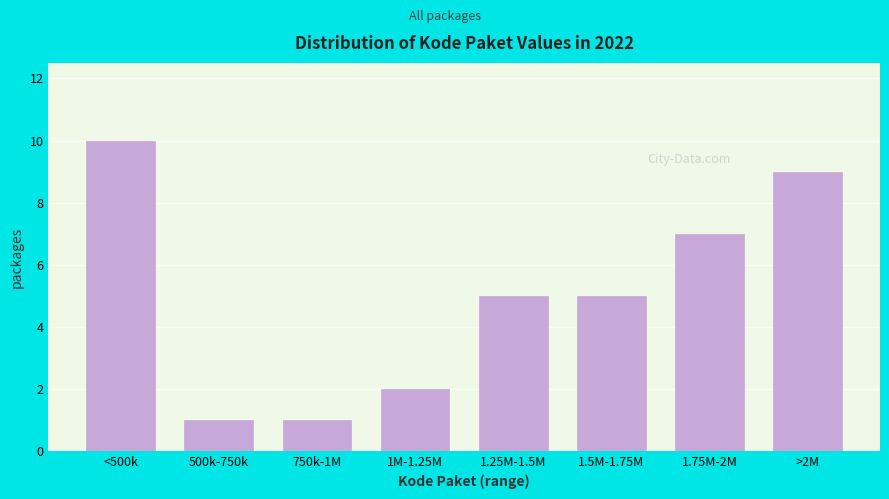

Reading left to right, transcribe all the data shown in this chart.

10	1	1	2	5	5	7	9